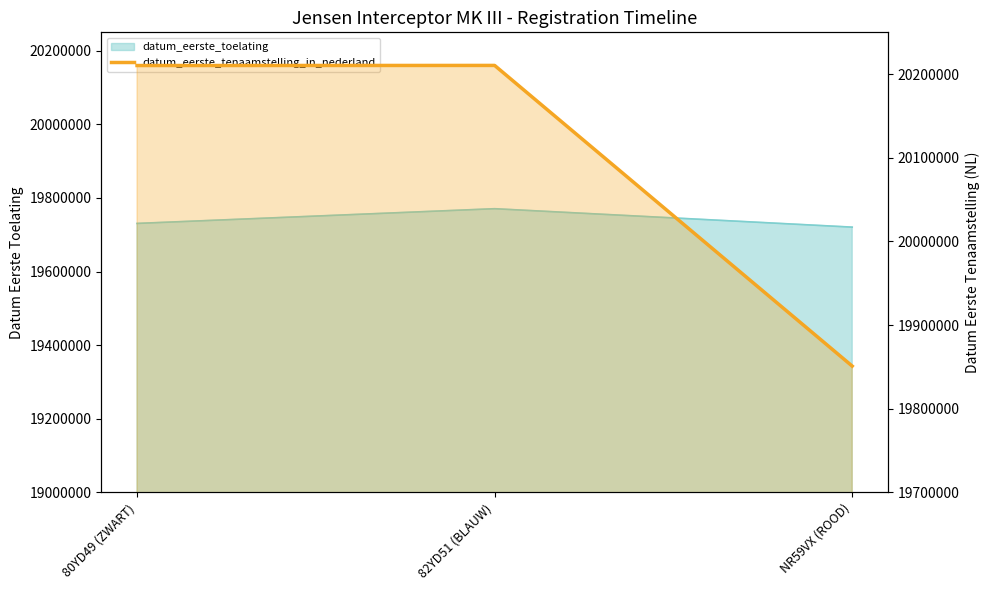

List the labels in order of value, largest first.

82YD51 (BLAUW), 80YD49 (ZWART), NR59VX (ROOD)